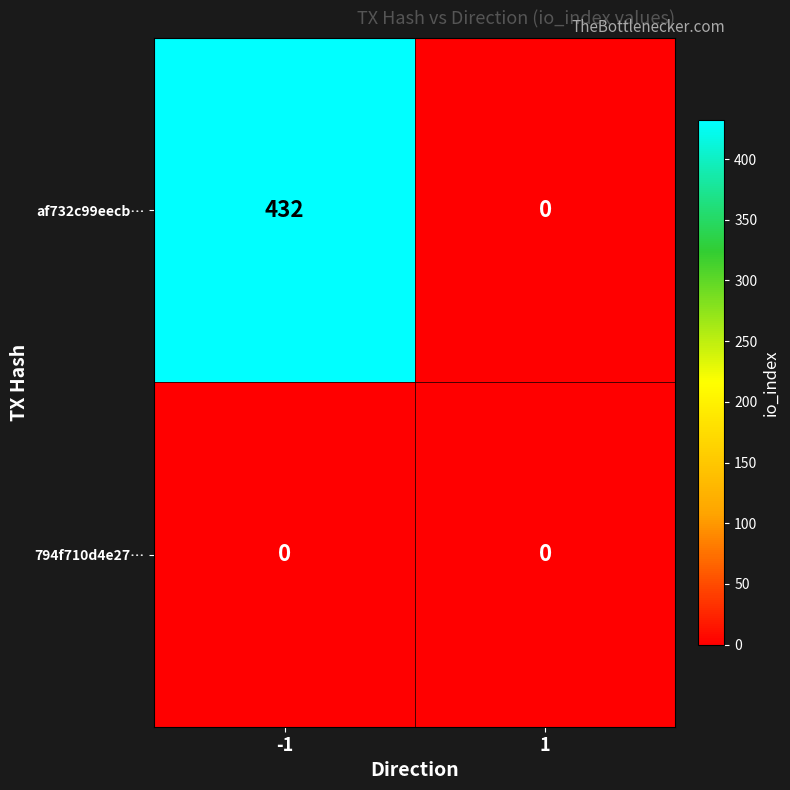

Rank the series by their maximum value, from highest to lowest.

af732c99eecb…, 794f710d4e27…